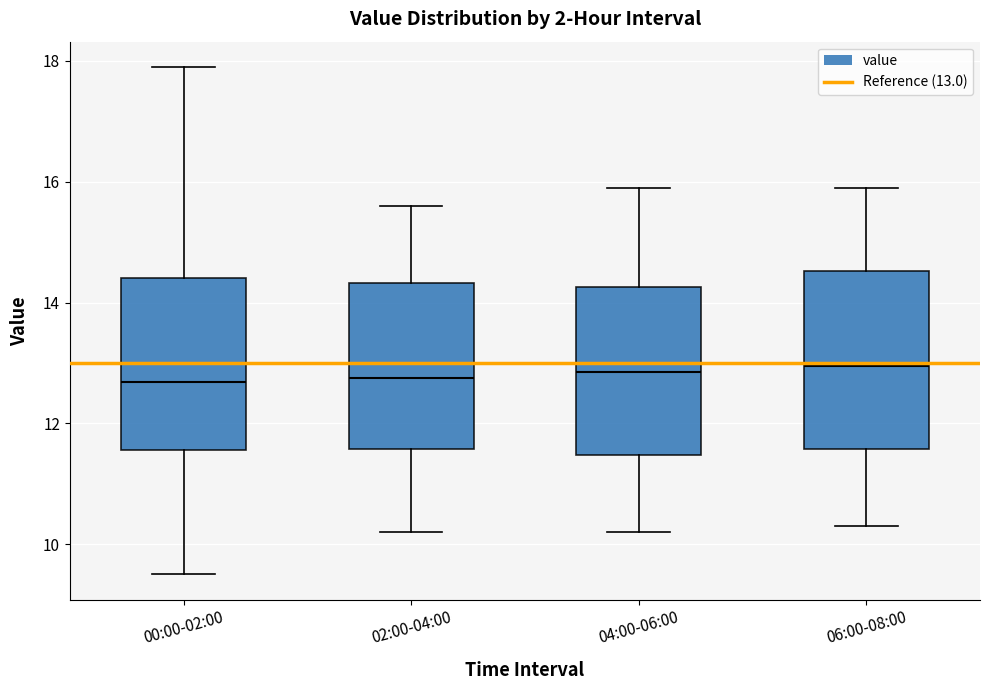

Where does the lower whisker of the box for 04:00-06:00 end on the y-axis? The values are not printed on the chart, so give them approximately, as read against the axis.

10.2